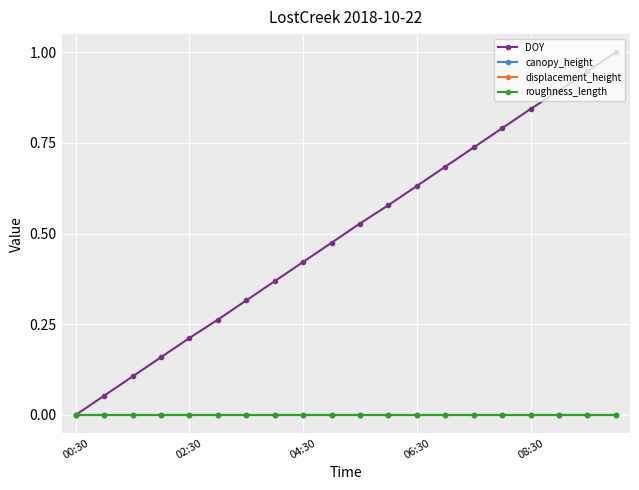

Does the chart have visible grid lines?

Yes